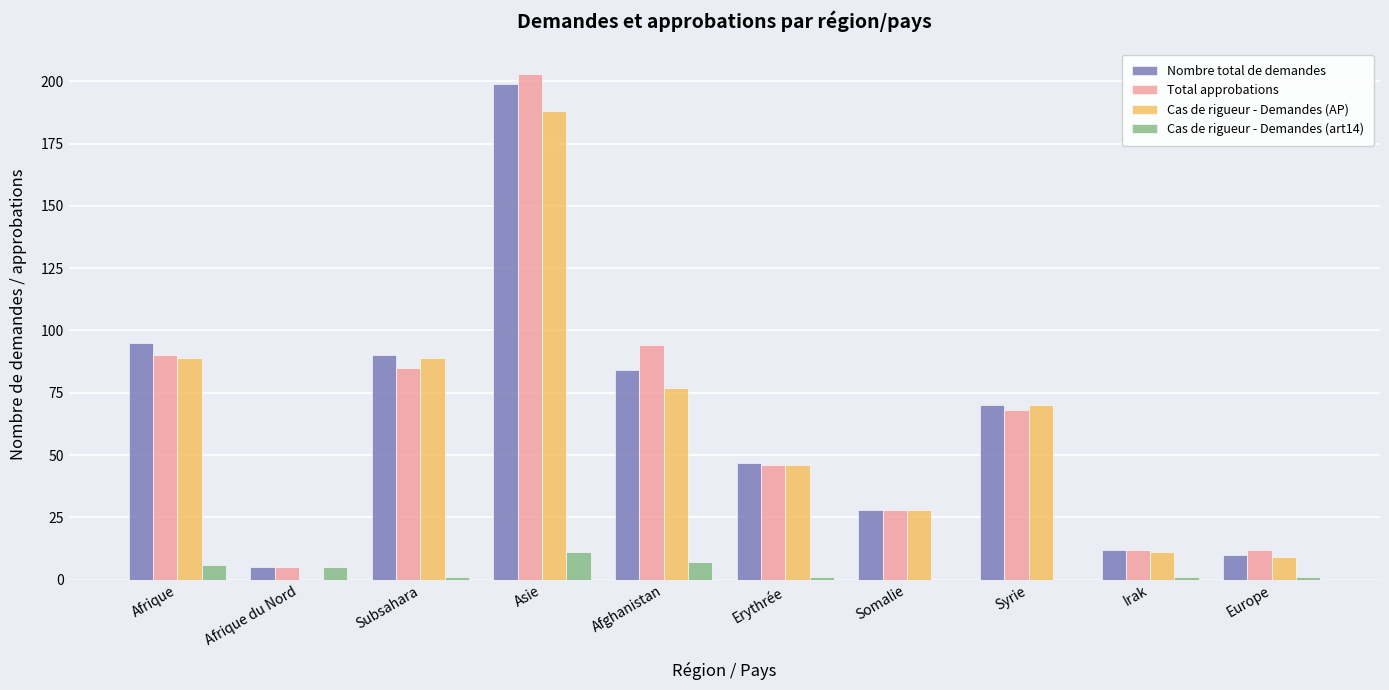

What is the sum of all Nombre total de demandes values?

640